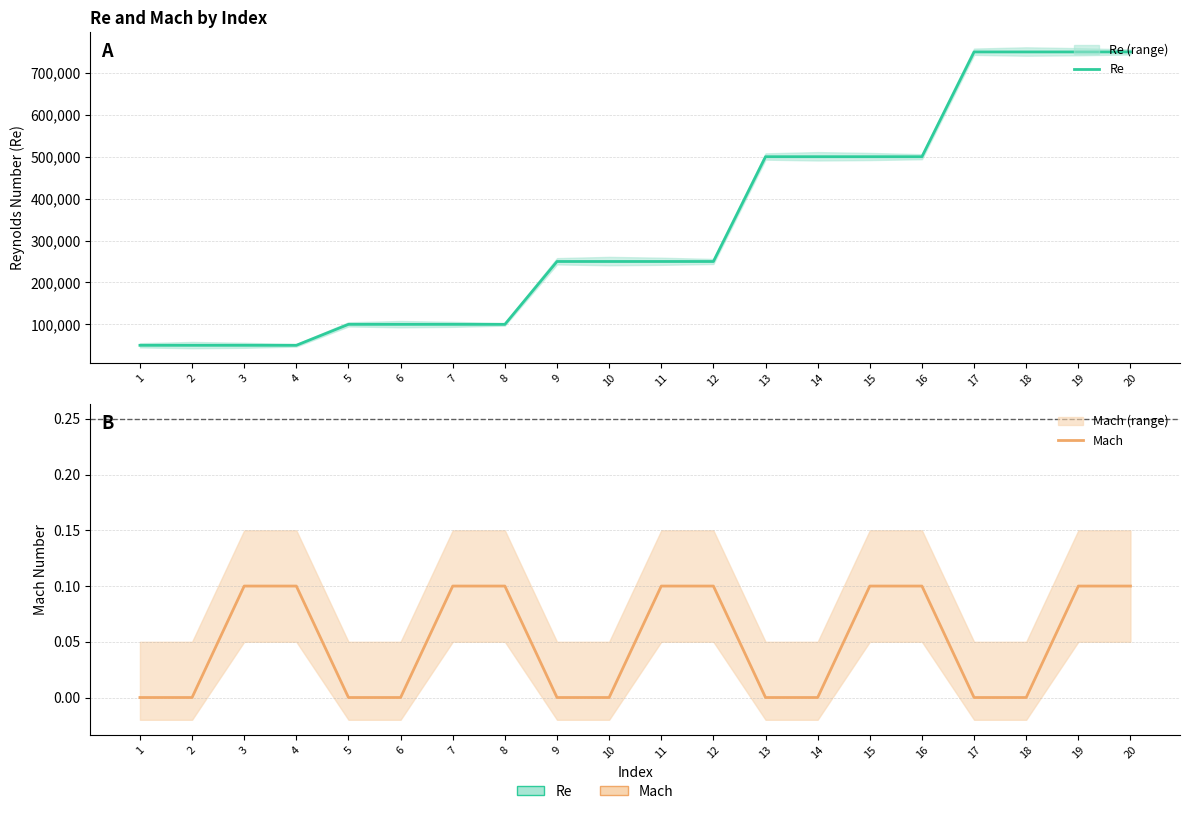

Read the Re value at 20.

750000.0